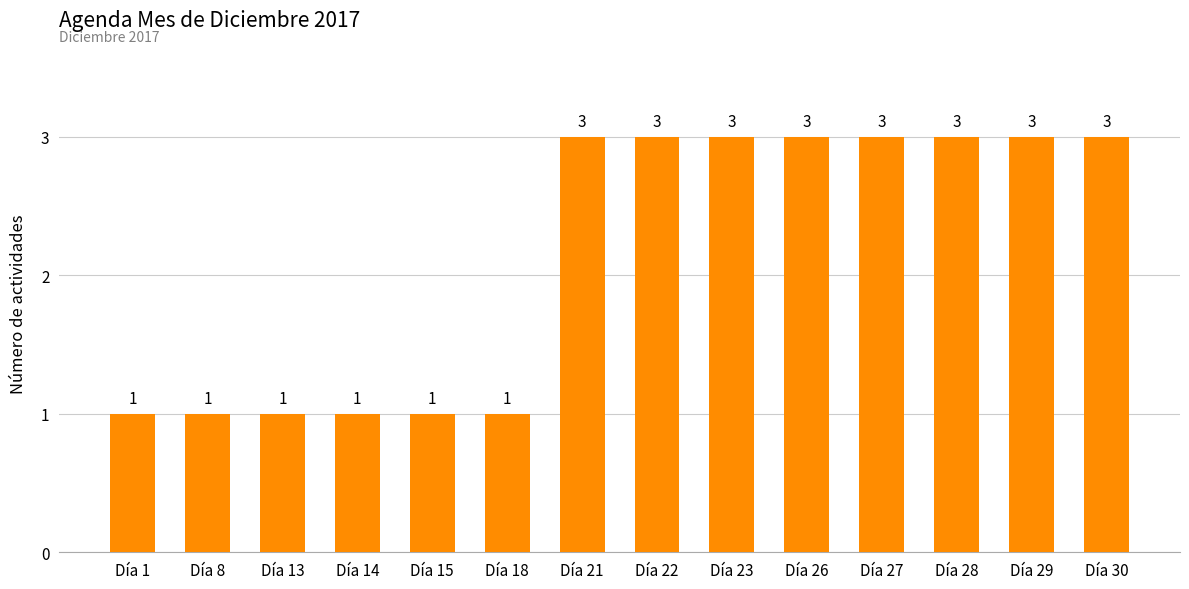

How many distinct data groups are displayed?

1